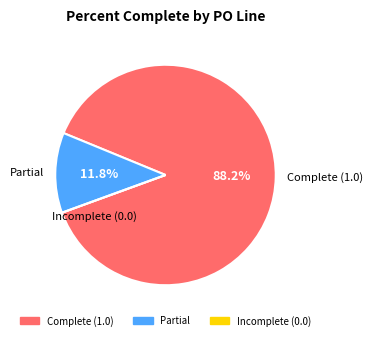

Does any single category account for the majority?

Yes